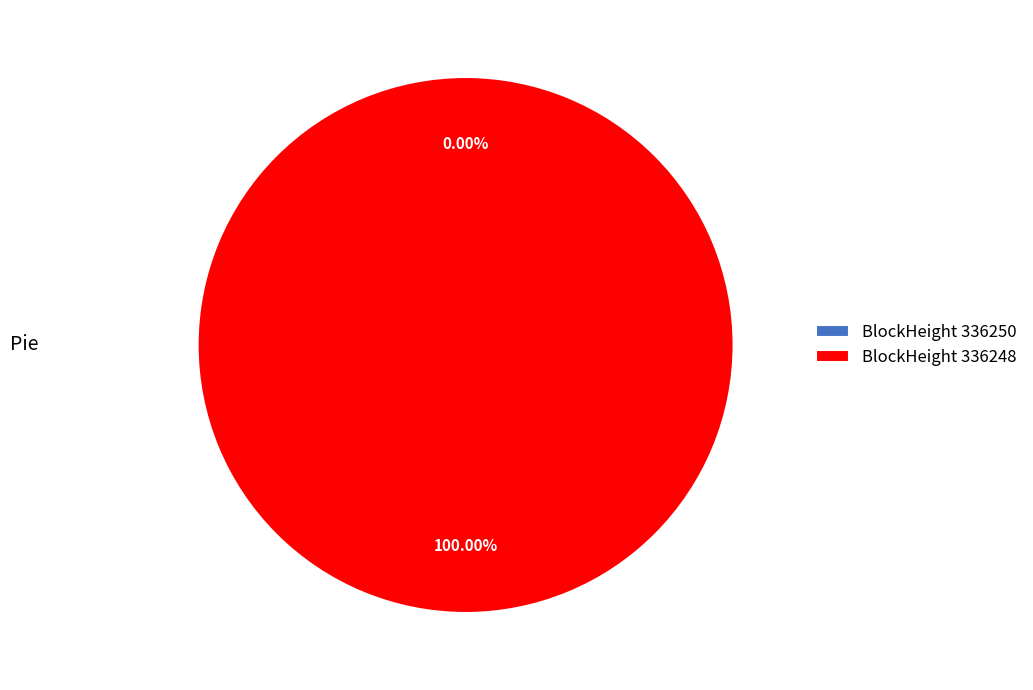

Which category has the smallest portion of the pie?

336250